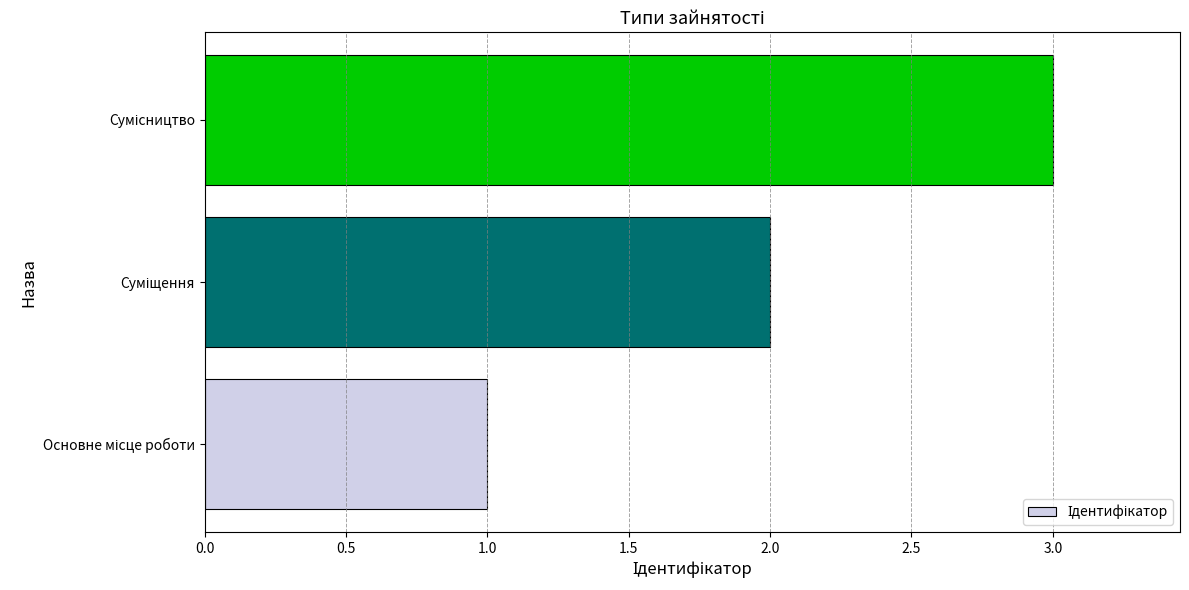

What is the maximum value shown in the chart?

3